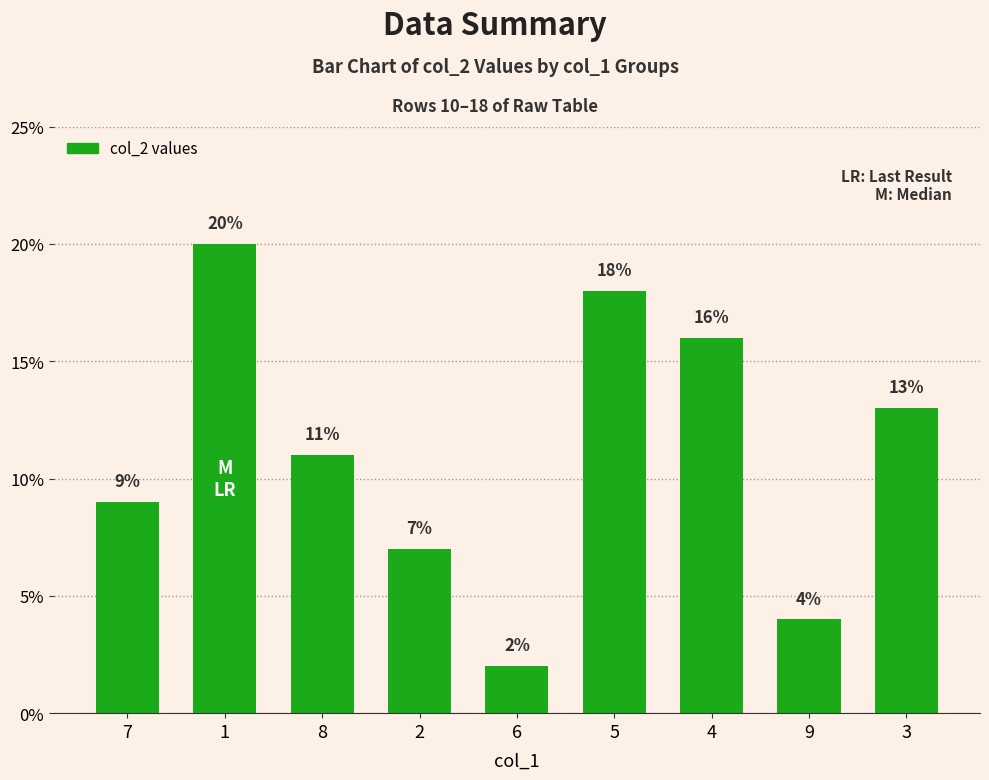

The chart shows a value of 13 at 3. True or false?

True